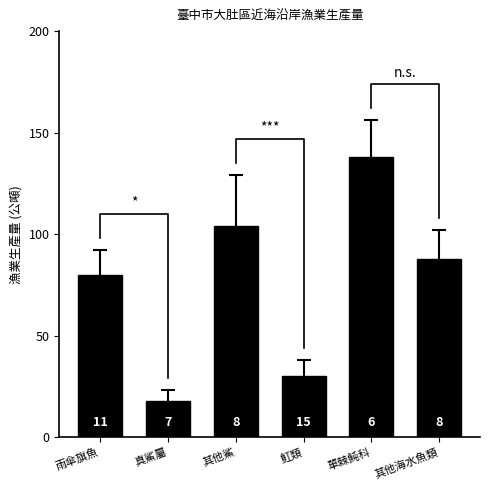

What is the minimum value shown in the chart?

18